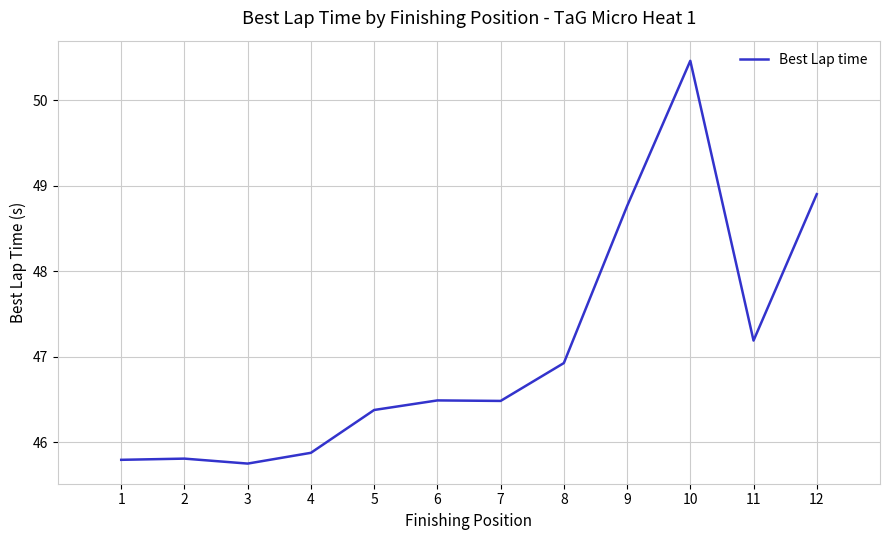

What is the sum of all values?

564.8